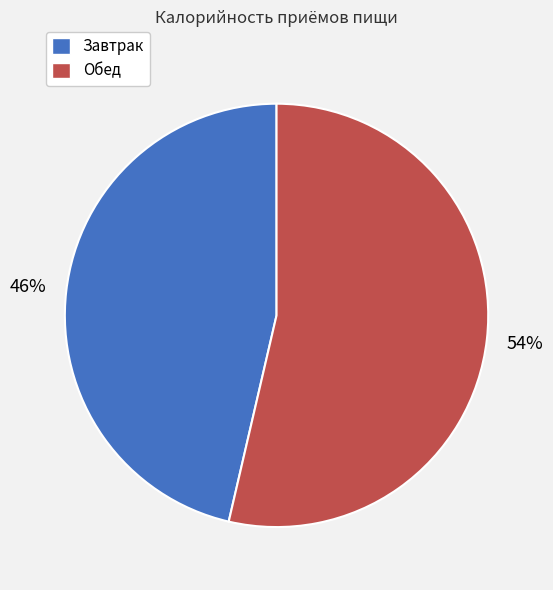

How many segments does this pie chart have?

2